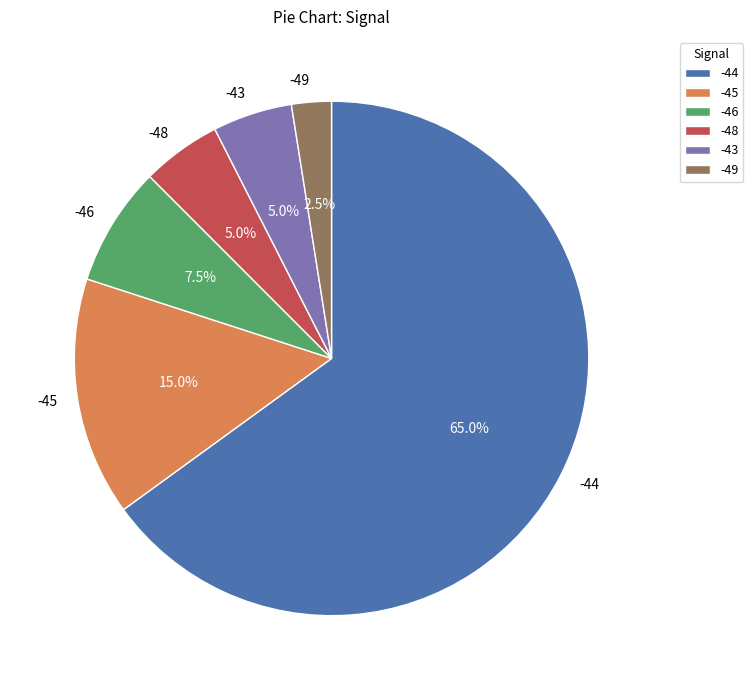

Which has a higher value, -48 or -46?

-46